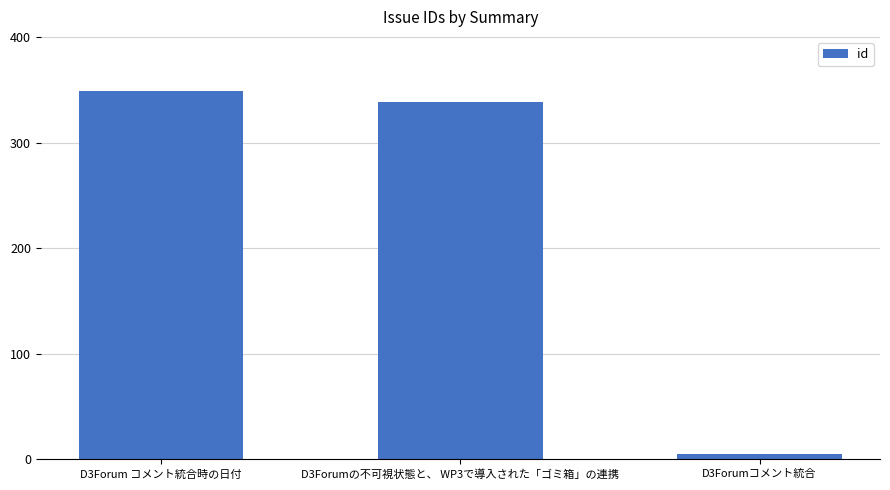

True or false: the data shows 5 at D3Forumコメント統合.

True